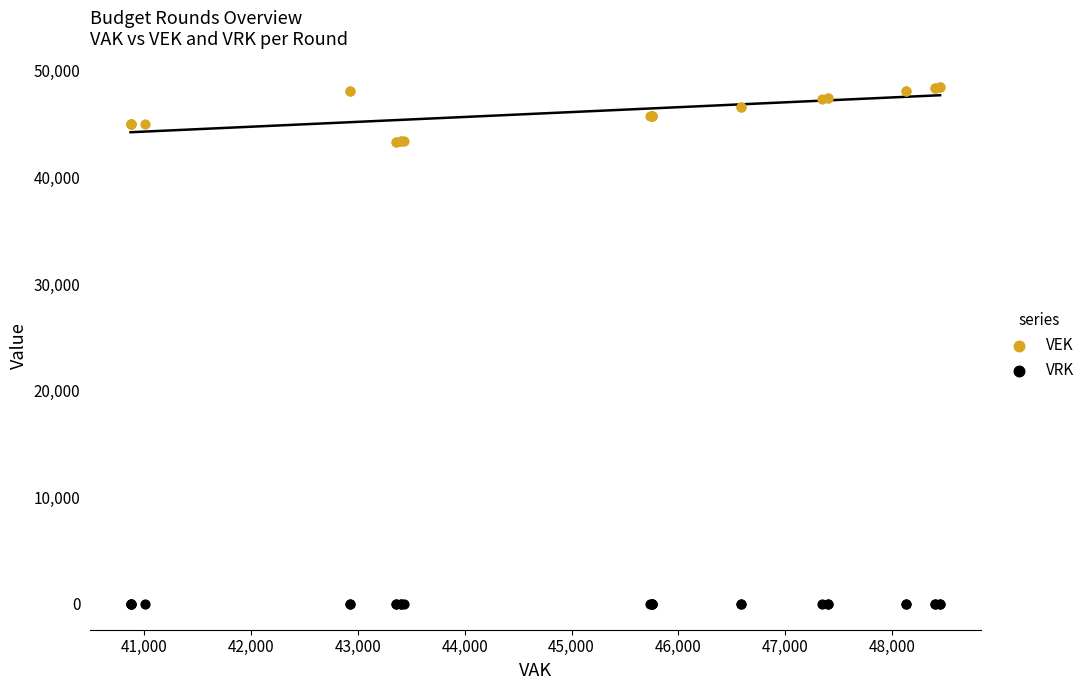

What are all the series names shown in the legend?

VEK, VRK